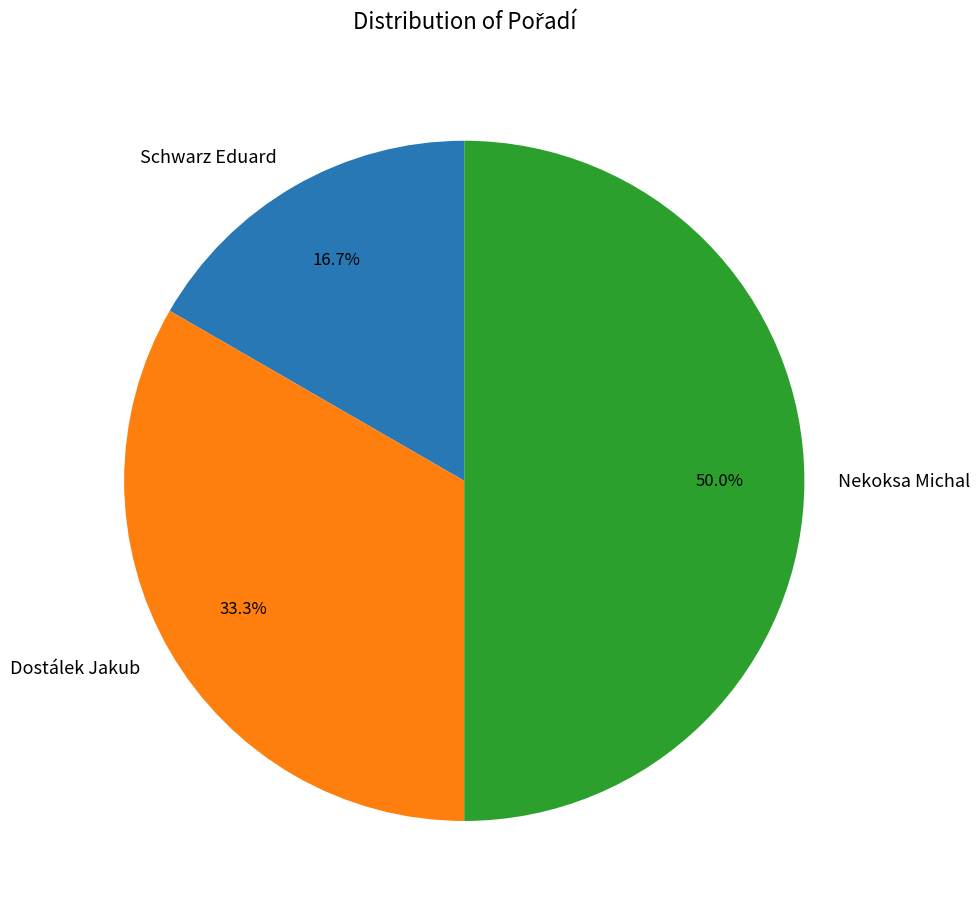

Rank the categories by value from highest to lowest.

Nekoksa Michal, Dostálek Jakub, Schwarz Eduard